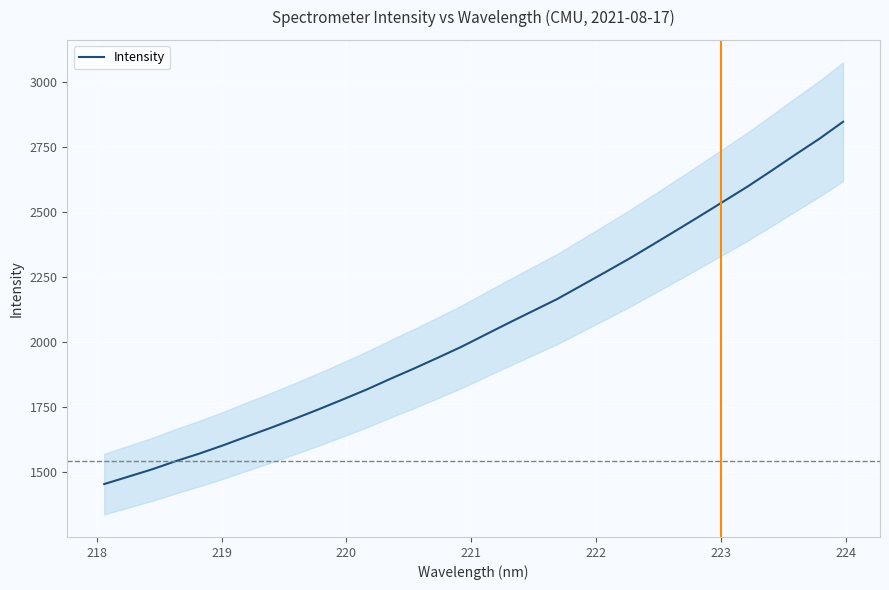

What is the difference between the maximum and minimum values?

1391.0